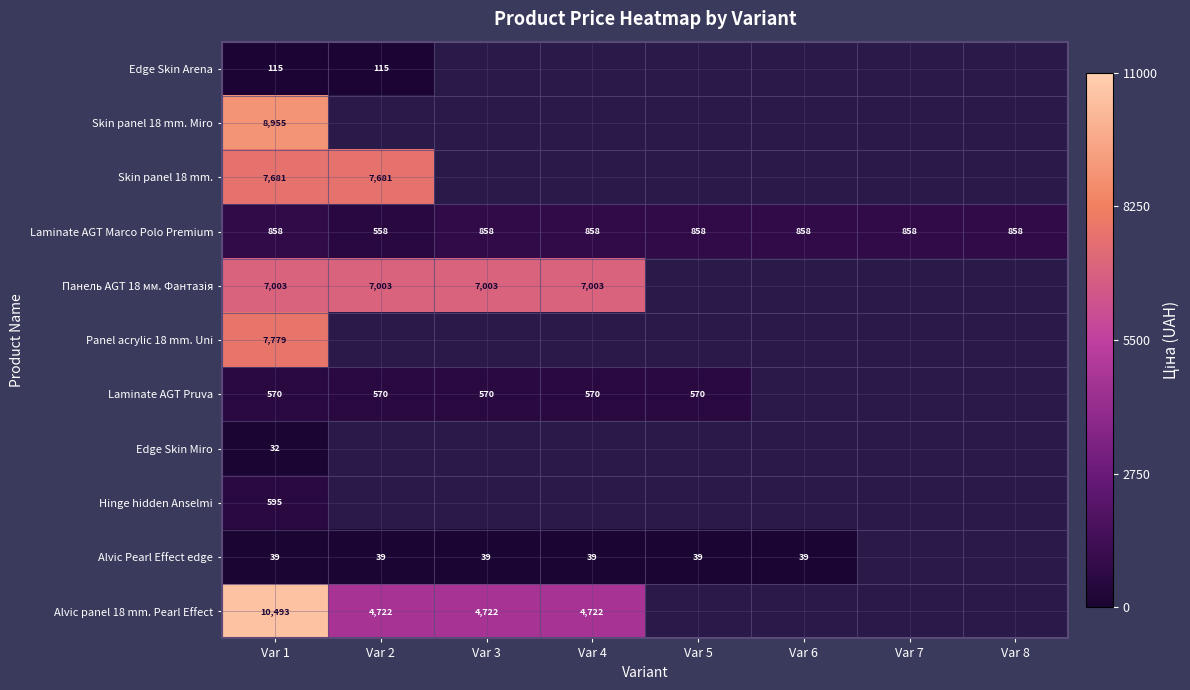

What is the maximum value shown in the chart?

10493.0